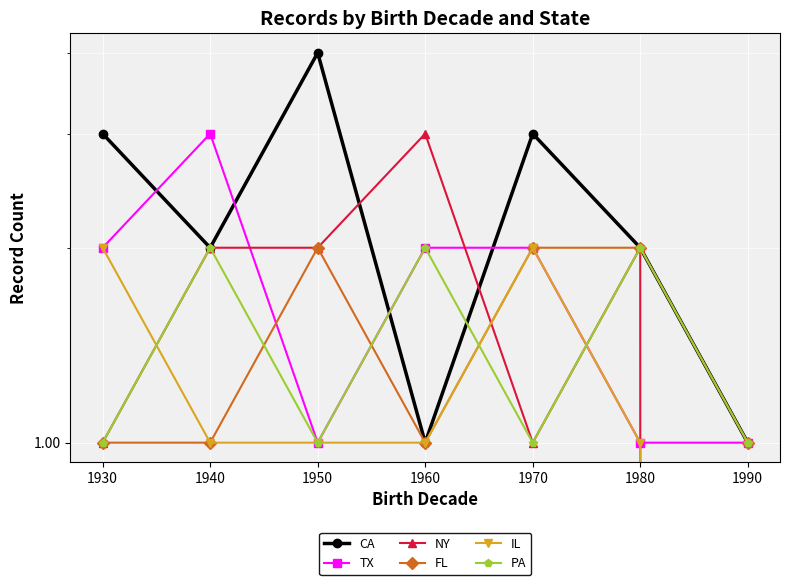

List the series in order of their peak value, highest first.

CA, TX, NY, FL, IL, PA